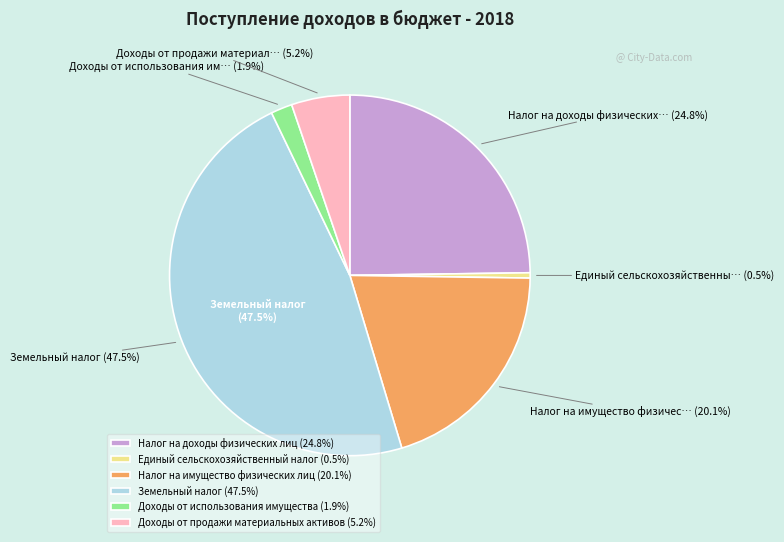

Between Единый сельскохозяйственный налог and Налог на имущество физических лиц, which is larger?

Налог на имущество физических лиц